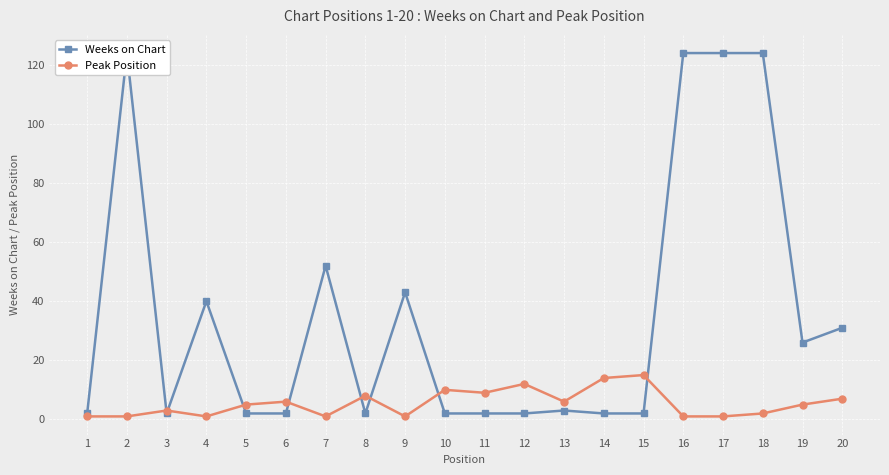

Reading left to right, what are all the values shown in this chart?

Weeks on Chart: 2	124	2	40	2	2	52	2	43	2	2	2	3	2	2	124	124	124	26	31
Peak Position: 1	1	3	1	5	6	1	8	1	10	9	12	6	14	15	1	1	2	5	7